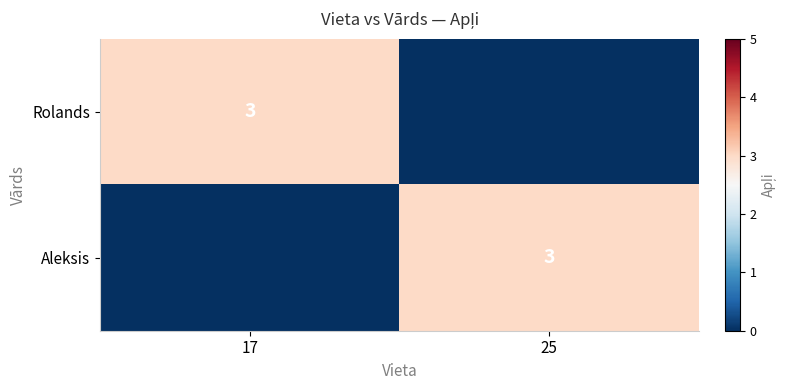

The Rolands series shows 2 at 17. True or false?

False